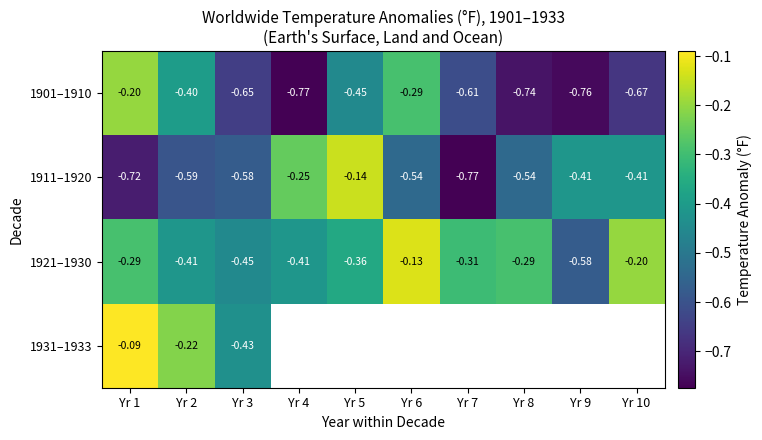

Is the value of 1931–1933 at Yr 2 greater than the value of 1911–1920 at Yr 6?

Yes